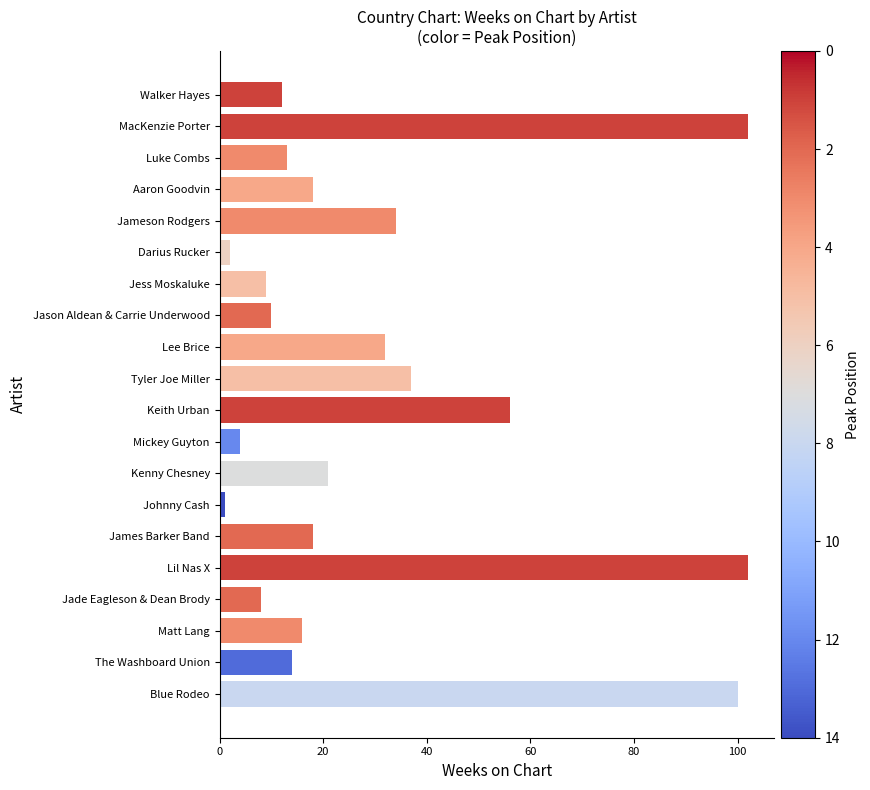

Reading top to bottom, transcribe all the data shown in this chart.

Walker Hayes=12	MacKenzie Porter=102	Luke Combs=13	Aaron Goodvin=18	Jameson Rodgers=34	Darius Rucker=2	Jess Moskaluke=9	Jason Aldean & Carrie Underwood=10	Lee Brice=32	Tyler Joe Miller=37	Keith Urban=56	Mickey Guyton=4	Kenny Chesney=21	Johnny Cash=1	James Barker Band=18	Lil Nas X=102	Jade Eagleson & Dean Brody=8	Matt Lang=16	The Washboard Union=14	Blue Rodeo=100